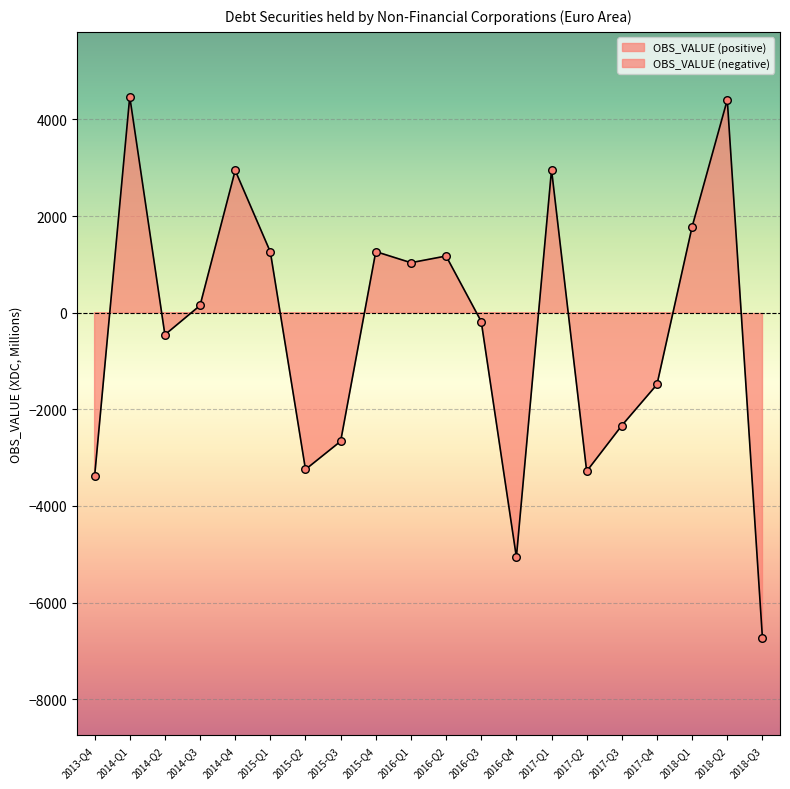

Which has a higher value, 2015-Q1 or 2014-Q1?

2014-Q1